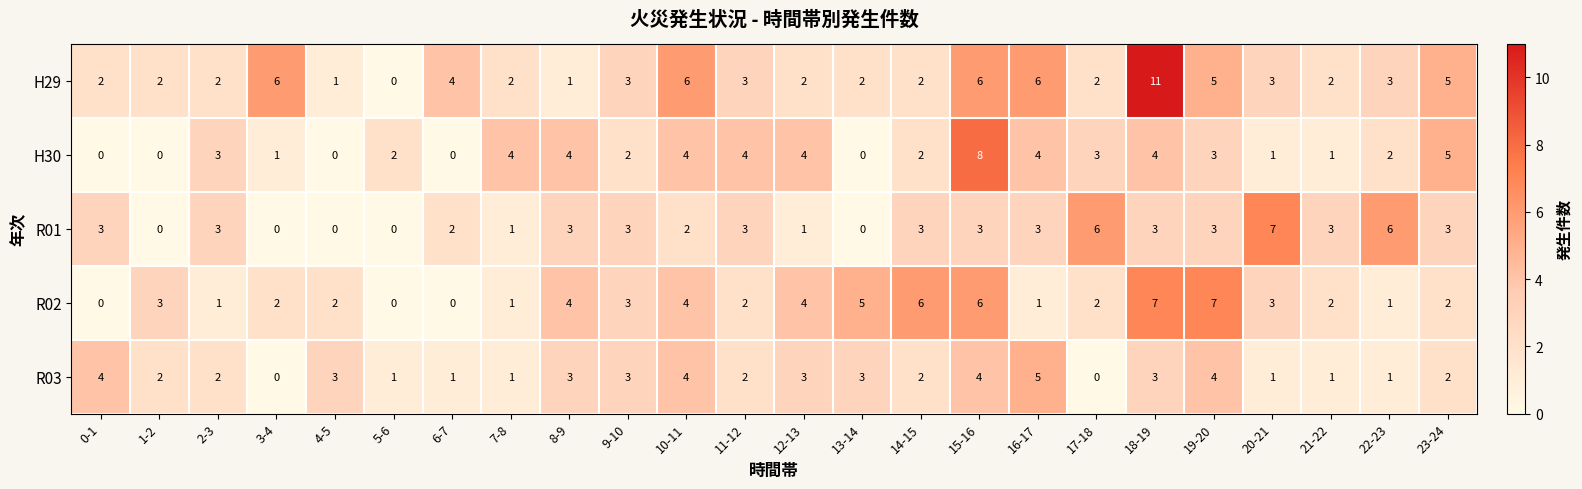

What is the average value of the R01 series?

3